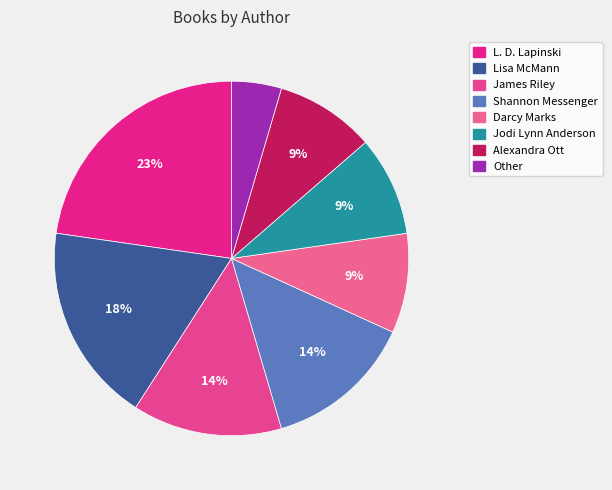

Is the sum of Alexandra Ott and James Riley greater than half?

No